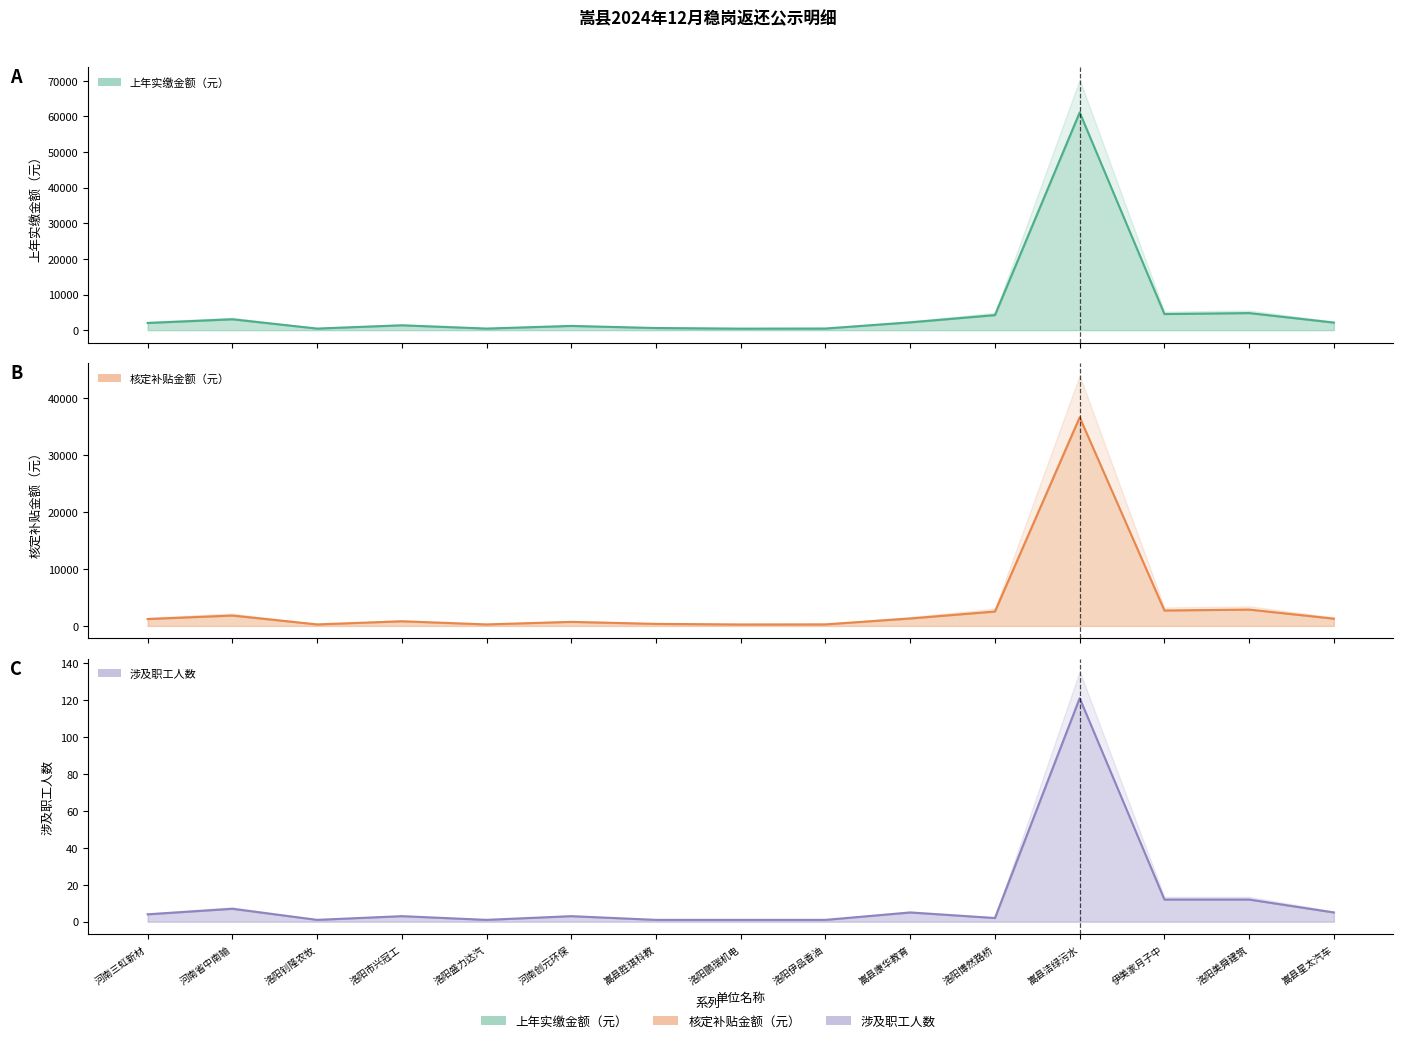

True or false: 上年实缴金额（元） and 涉及职工人数 intersect in this chart.

False